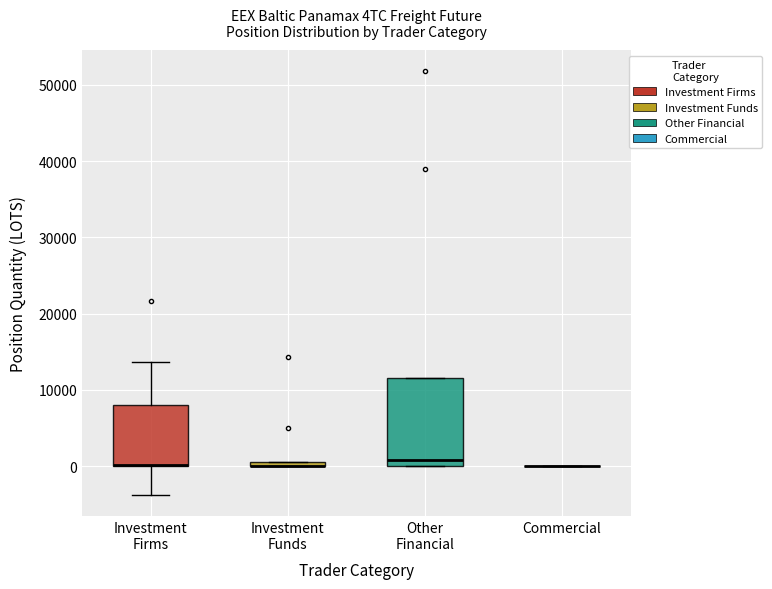

Comparing the boxes themselves (not the whiskers), which one is the tallest?

Other Financial